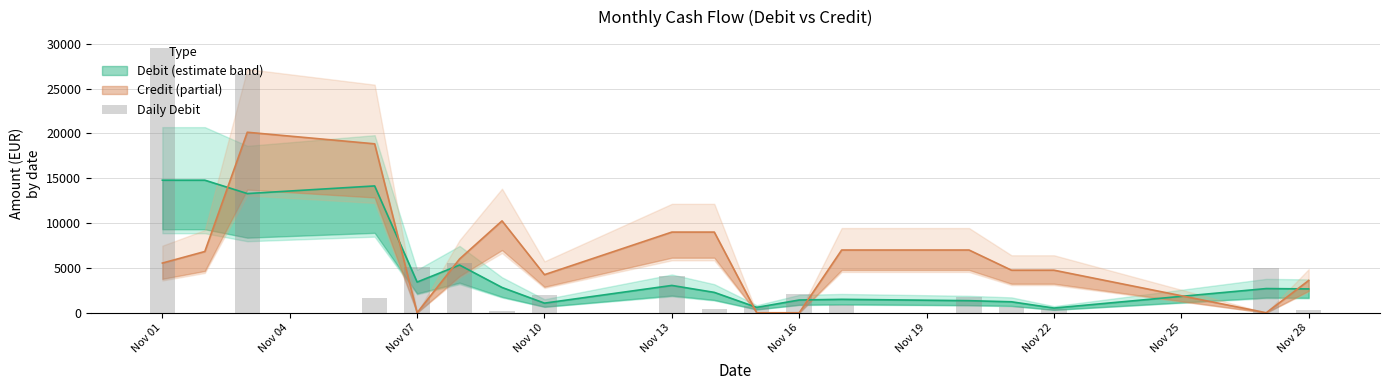

What position from the right is Nov 07?

16